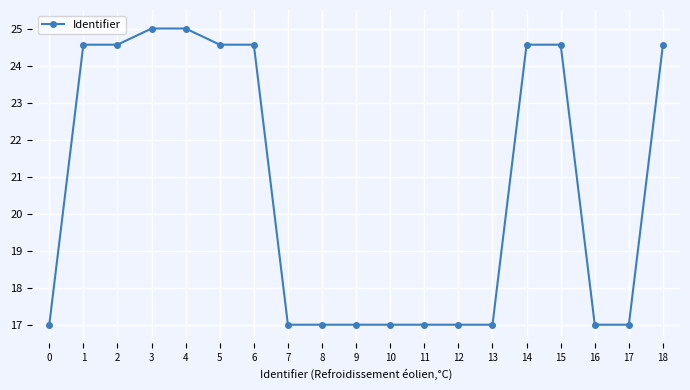

What is the sum of the values at 14 and 8?

41.6